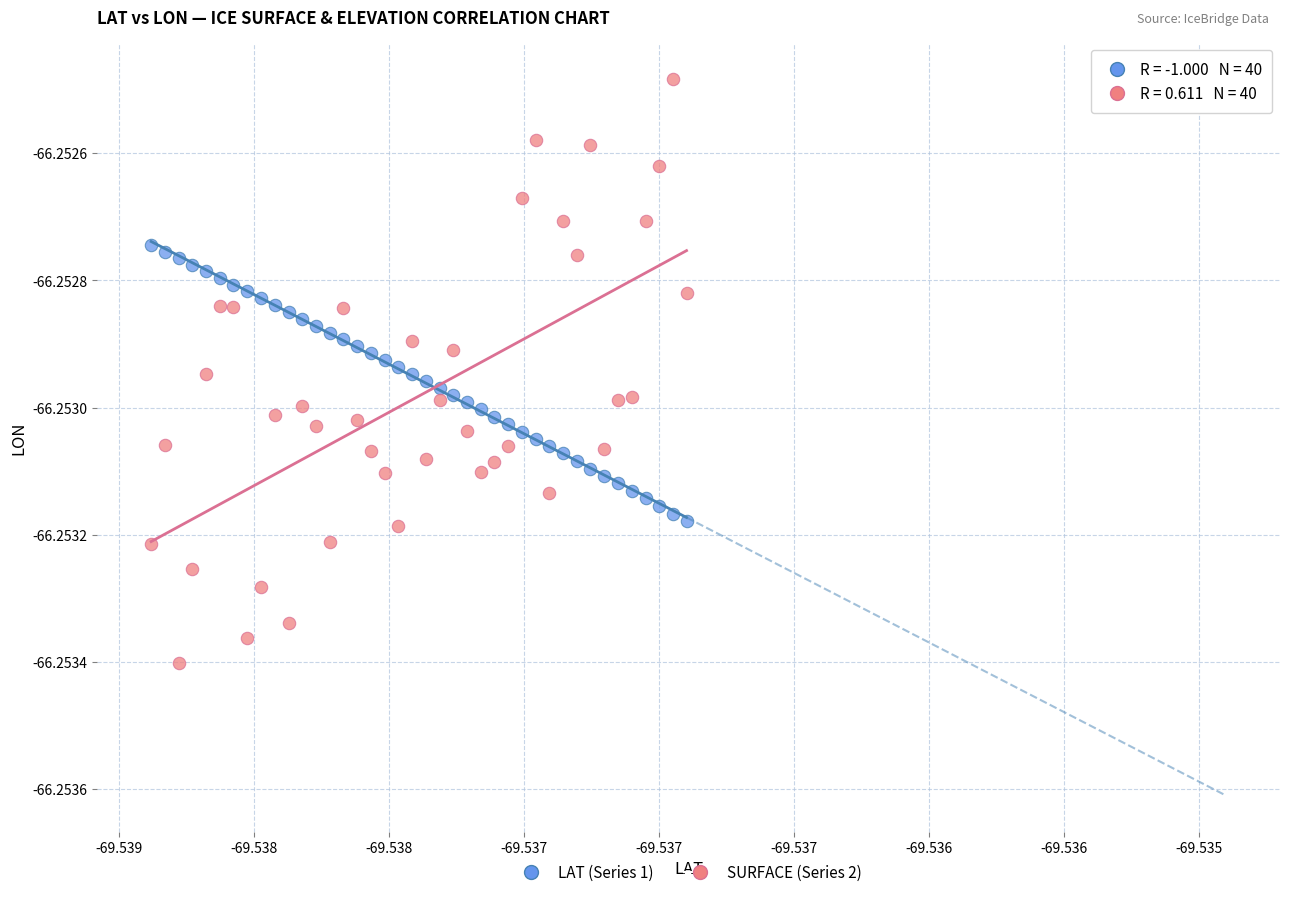

How many data points are displayed?

80